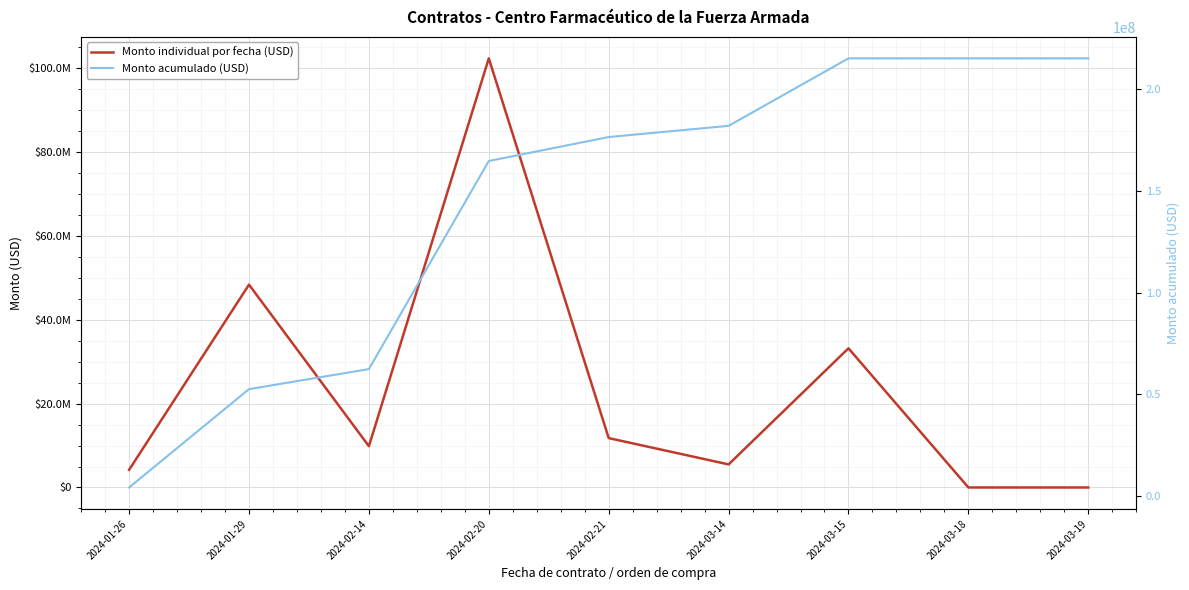

What are all the series names shown in the legend?

Monto individual por fecha (USD), Monto acumulado (USD)